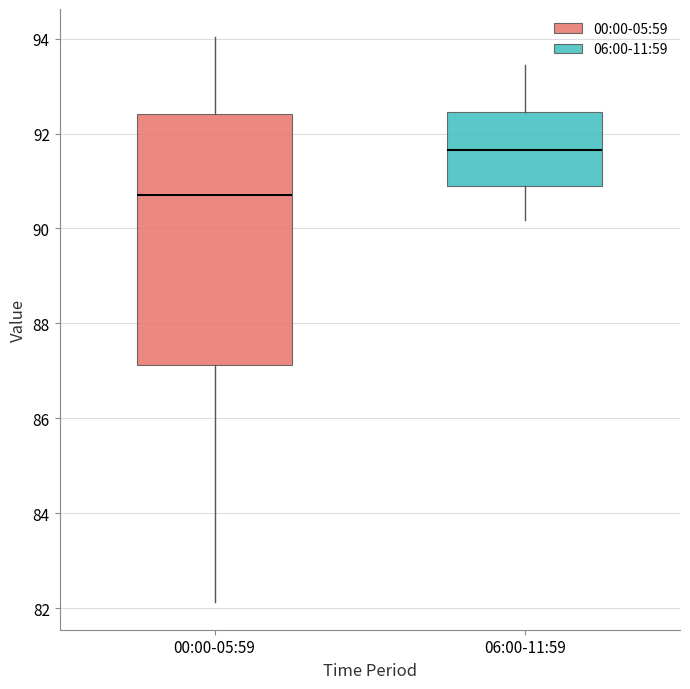

Reading left to right, read every box against the y-axis: the position of its median line, the range the box covers, and the ends of its whiskers. The values are not printed on the chart, so give them approximately, as read against the axis.

00:00-05:59: median 90.8, box 87.2 to 92.4, whiskers 82.2 to 94.0
06:00-11:59: median 91.6, box 91.0 to 92.4, whiskers 90.2 to 93.4